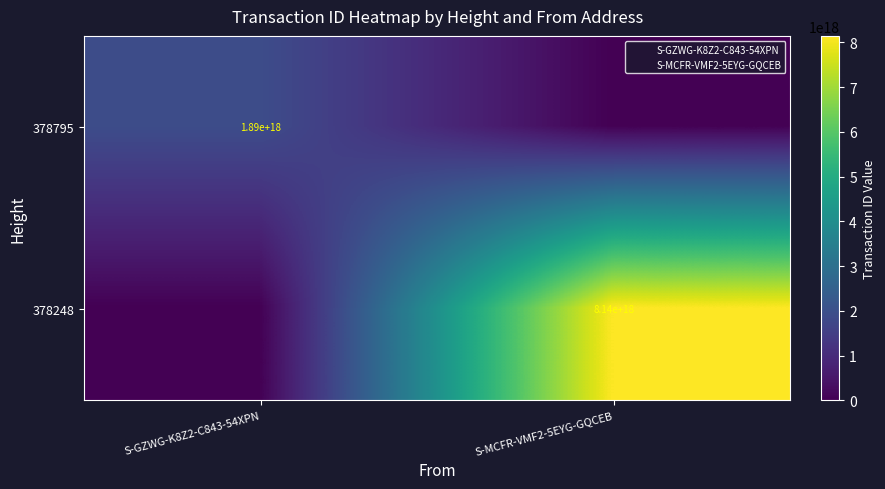

The value of 378795 at S-GZWG-K8Z2-C843-54XPN is 2675937739995820544. True or false?

False